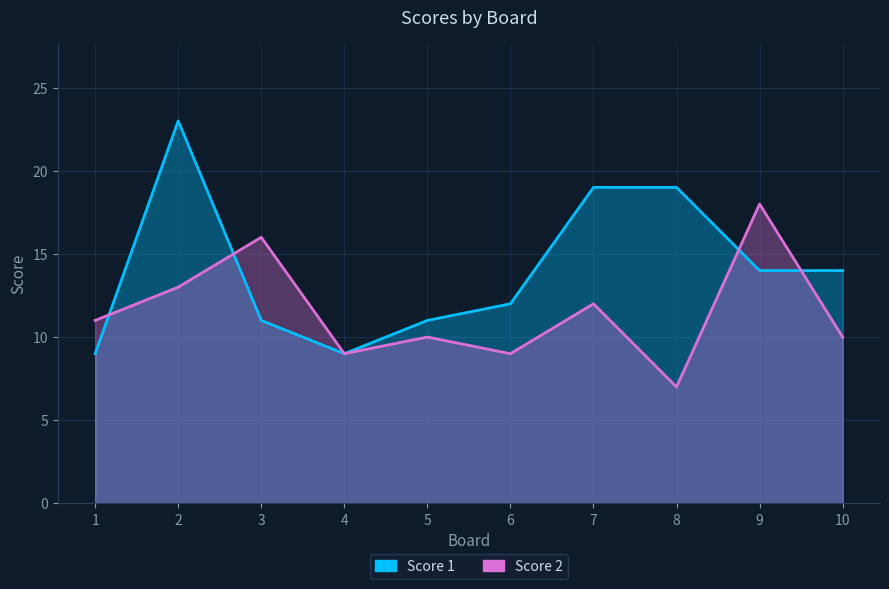

What is the value of the Score 2 point at the 9th from the left?

18